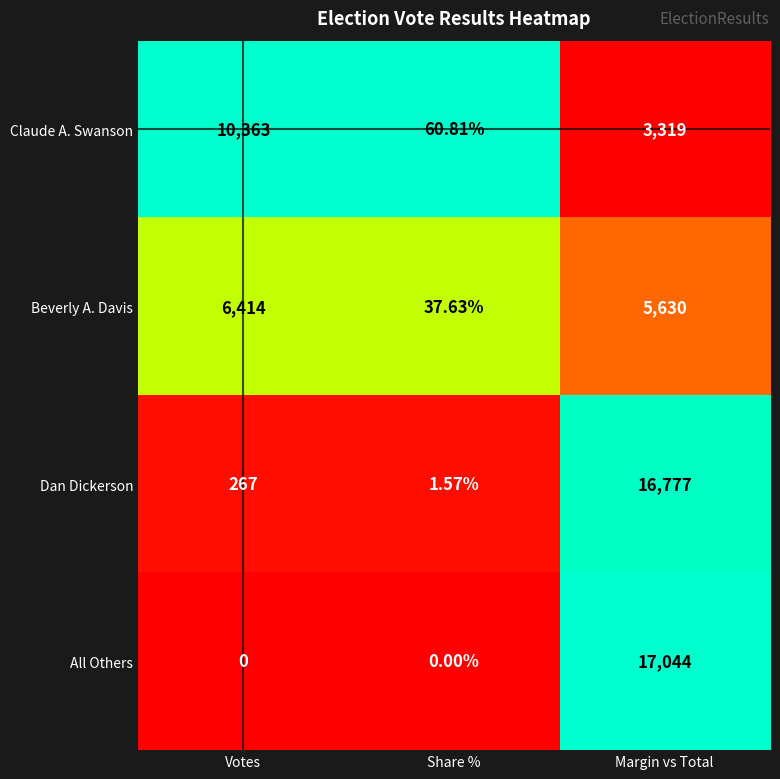

Which series has the largest range (max minus min)?

All Others